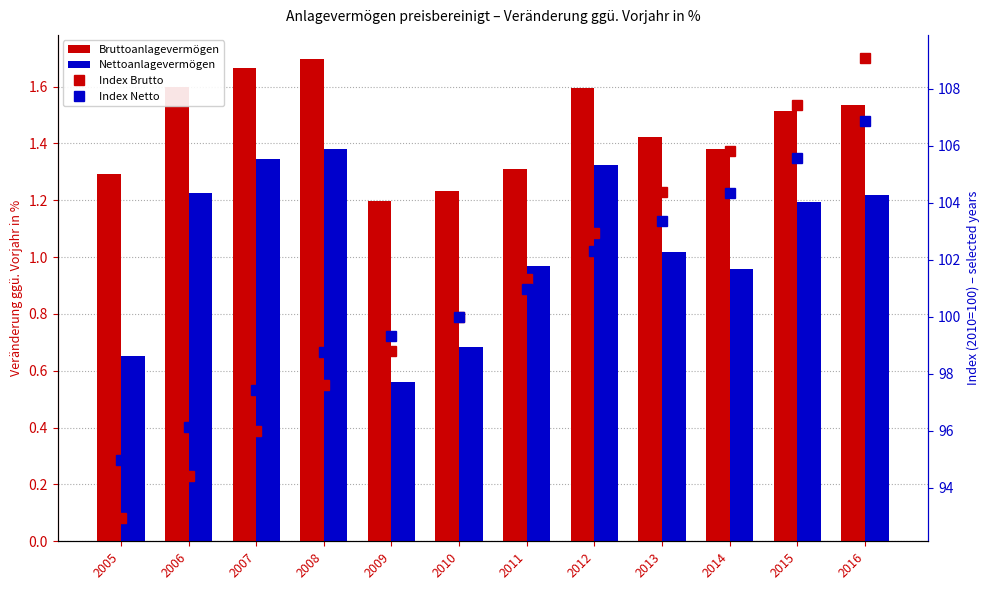

Which category has the lowest value across all series?

2009